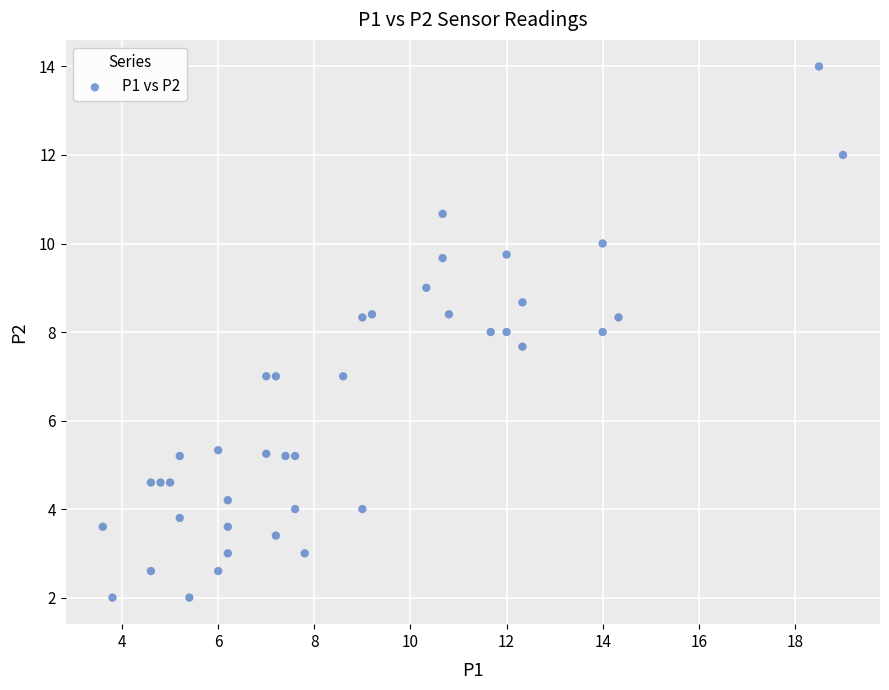

What is the range of X values (max minus min)?

15.4